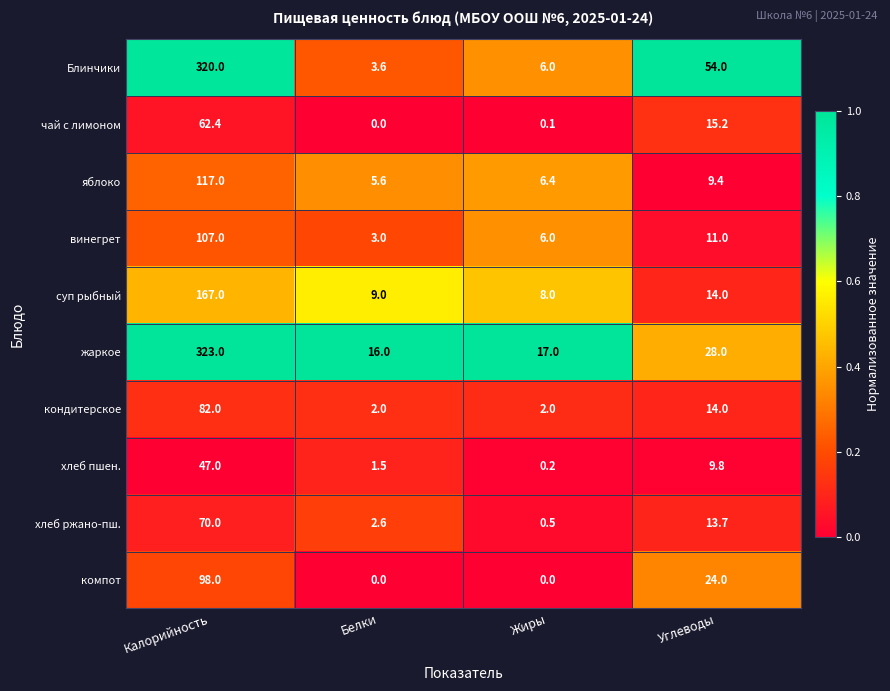

At which label is компот closest to 49?

Углеводы